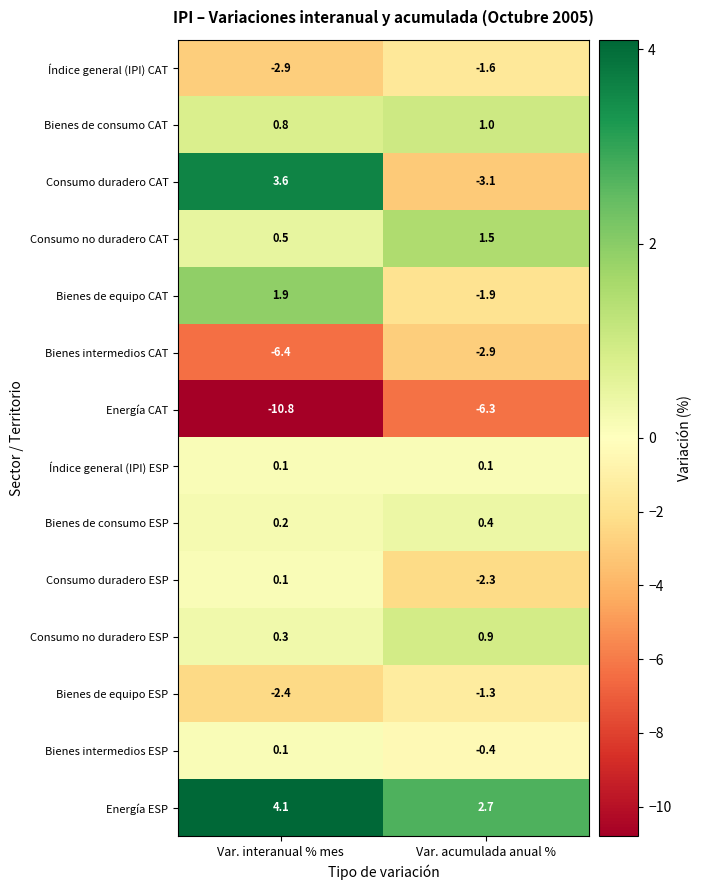

Where does the Consumo no duradero CAT series first go above 1?

Var. acumulada anual %